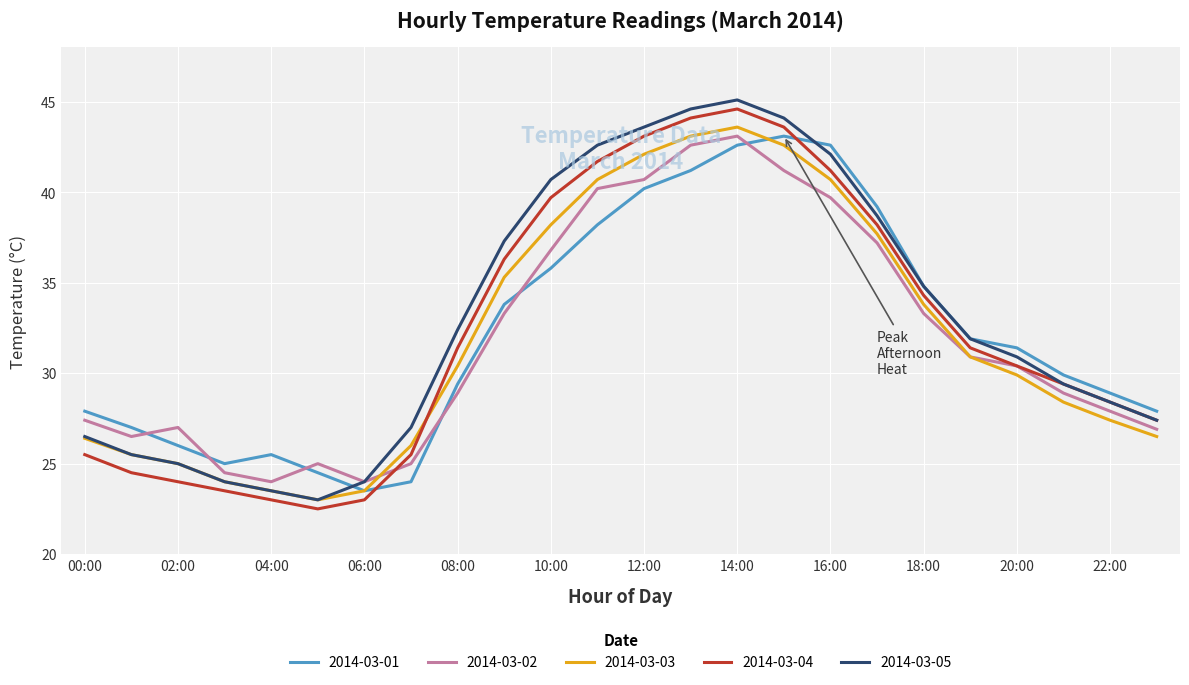

What is the highest value of the 2014-03-01 series?

43.1